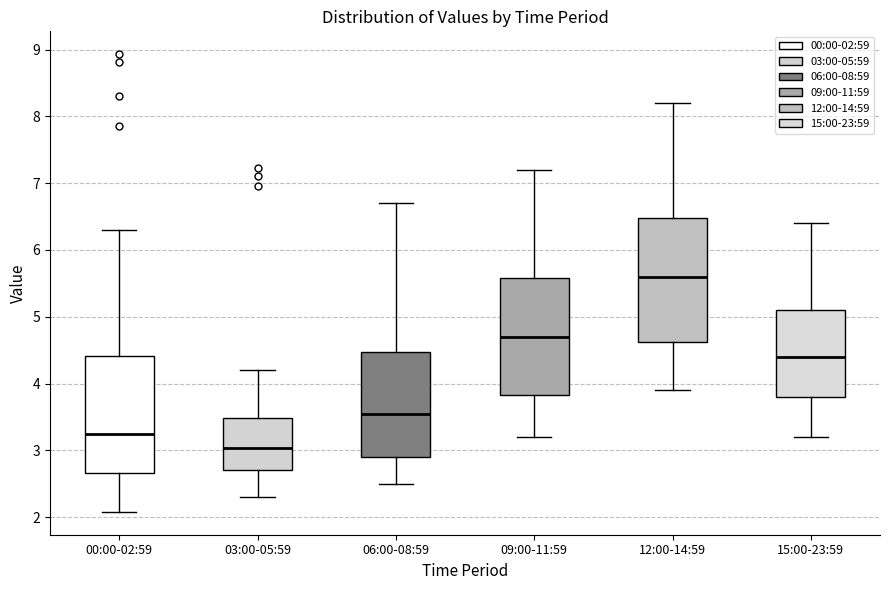

Reading left to right, read every box against the y-axis: the position of its median line, the range the box covers, and the ends of its whiskers. The values are not printed on the chart, so give them approximately, as read against the axis.

00:00-02:59: median 3.3, box 2.7 to 4.4, whiskers 2.1 to 6.3
03:00-05:59: median 3.0, box 2.7 to 3.5, whiskers 2.3 to 4.2
06:00-08:59: median 3.6, box 2.9 to 4.5, whiskers 2.5 to 6.7
09:00-11:59: median 4.7, box 3.8 to 5.6, whiskers 3.2 to 7.2
12:00-14:59: median 5.6, box 4.6 to 6.5, whiskers 3.9 to 8.2
15:00-23:59: median 4.4, box 3.8 to 5.1, whiskers 3.2 to 6.4